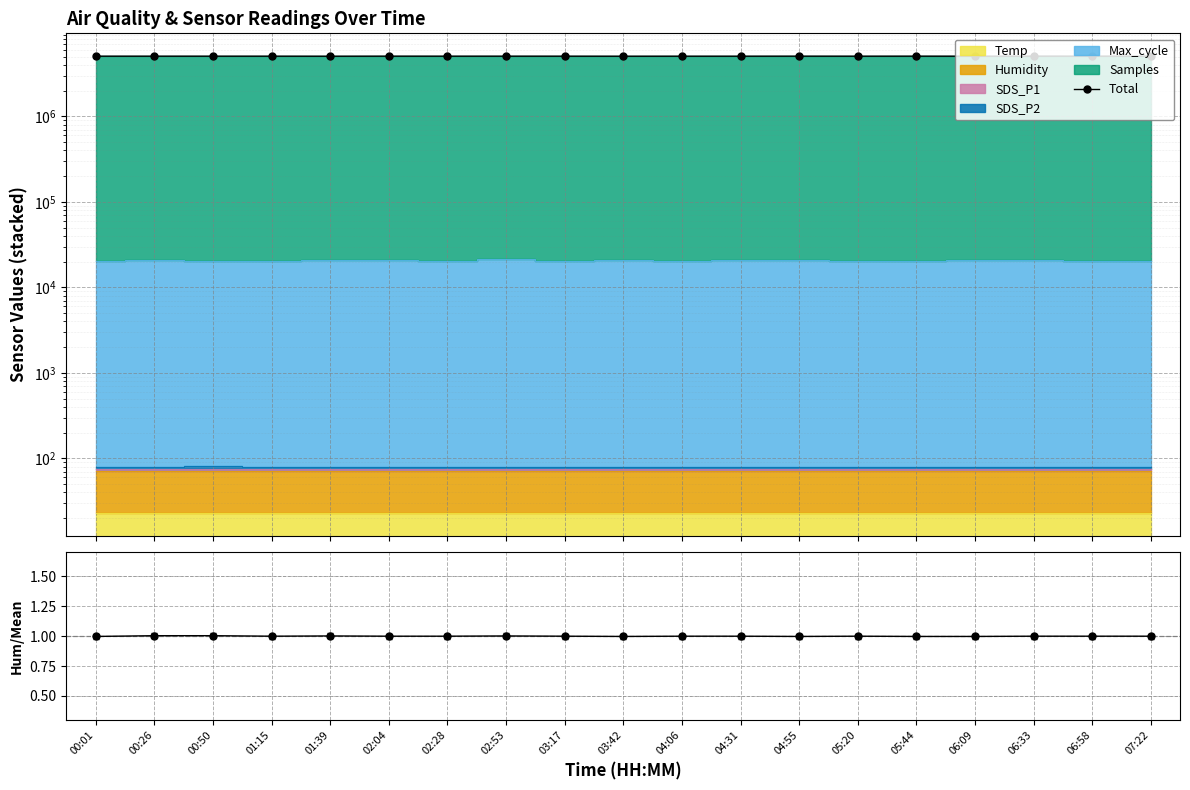

How many values in the Total series are below 5054446?

9